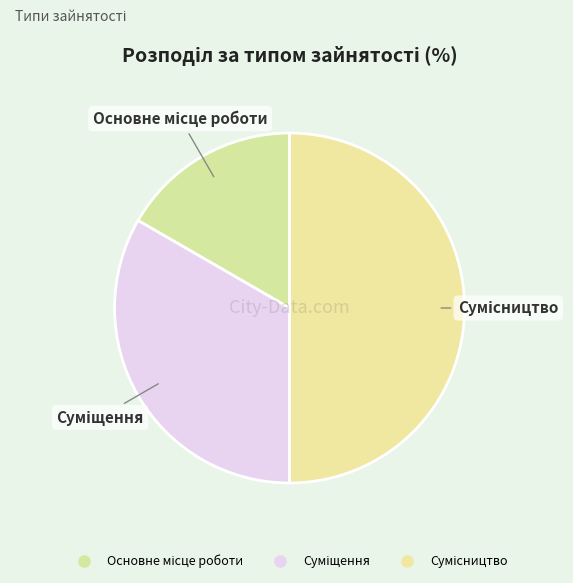

What is the change in value from Основне місце роботи to Суміщення?

+1